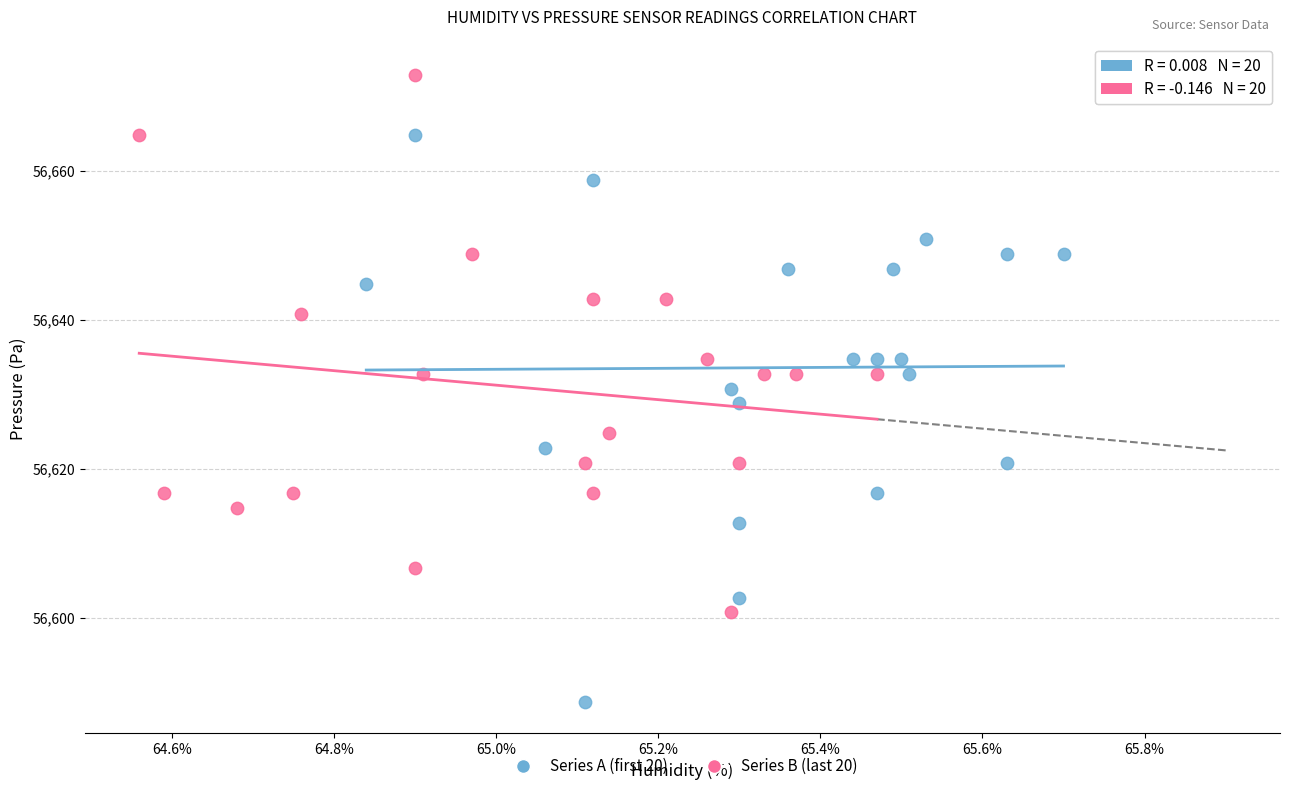

Which series contains the highest Y value?

Series B (last 20)